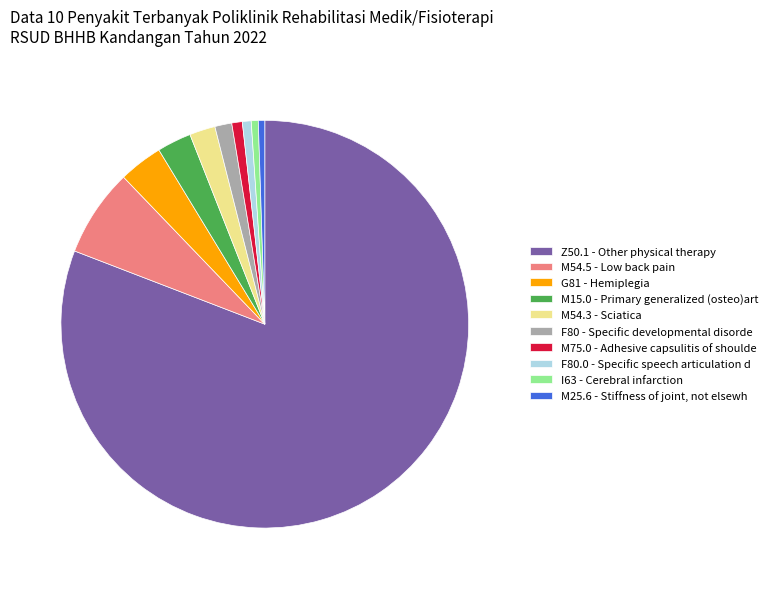

Which slice is the largest?

Z50.1 - Other physical therapy